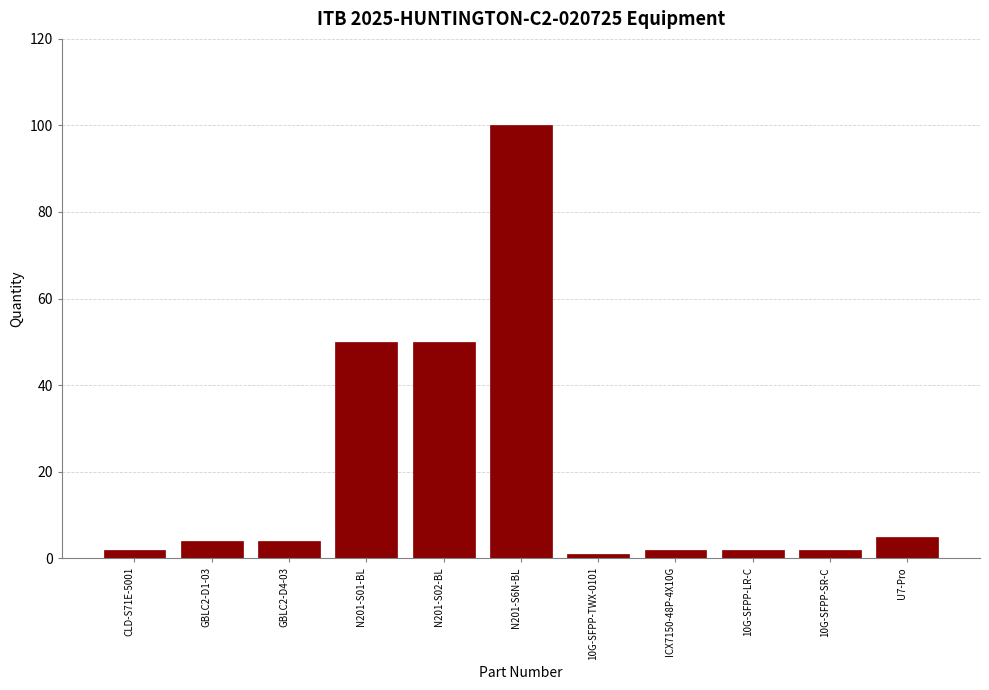

Reading left to right, what are all the values shown in this chart?

2	4	4	50	50	100	1	2	2	2	5